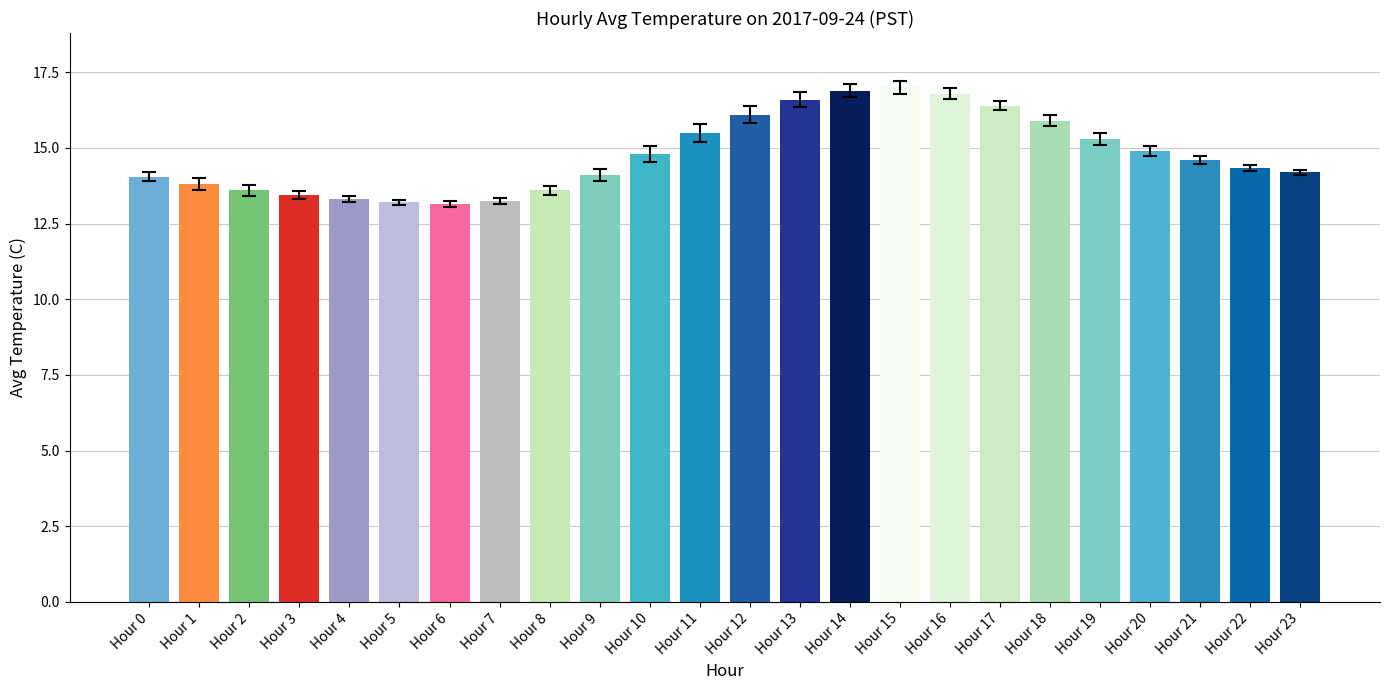

What is the minimum value shown in the chart?

13.2